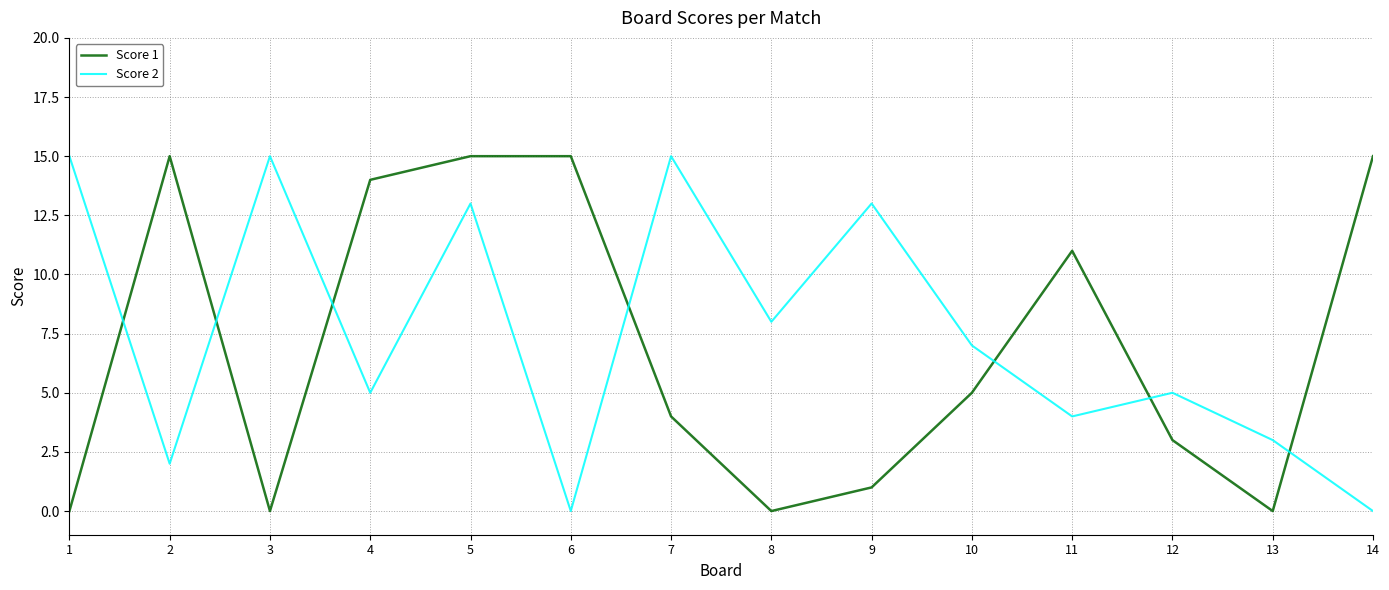

Is the value of Score 2 at 6 greater than the value of Score 1 at 9?

No